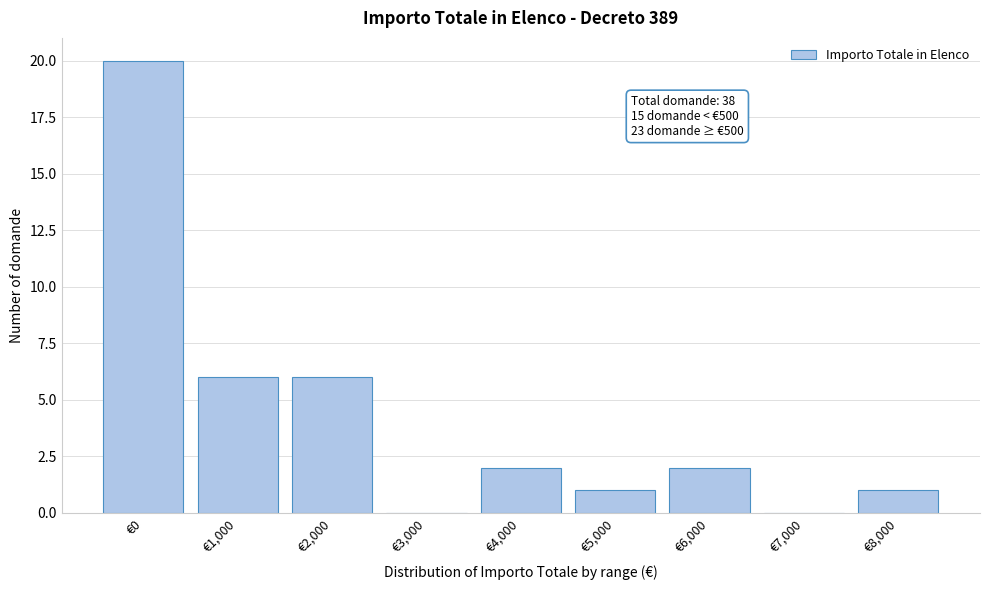

Reading left to right, what are all the values shown in this chart?

€0=20	€1,000=6	€2,000=6	€3,000=0	€4,000=2	€5,000=1	€6,000=2	€7,000=0	€8,000=1